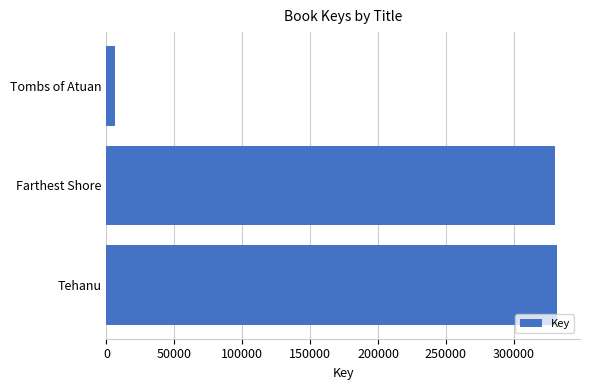

Approximately how many times larger is the value at Tehanu compared to Farthest Shore?

1.0